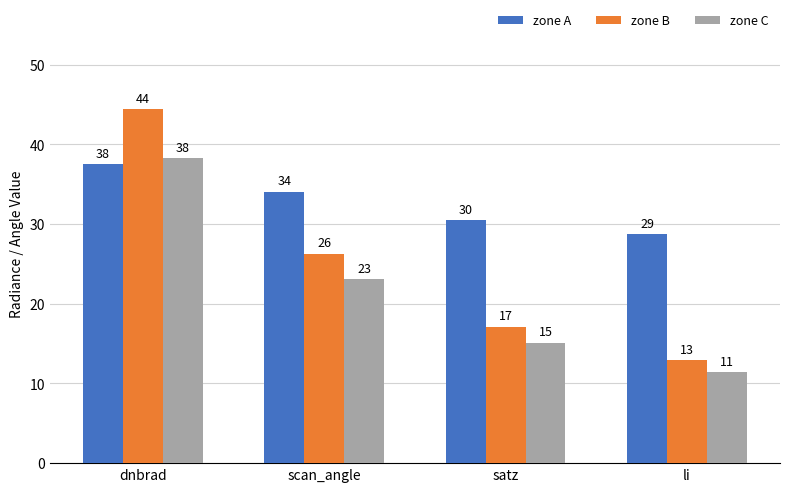

Does the chart contain any negative values?

No